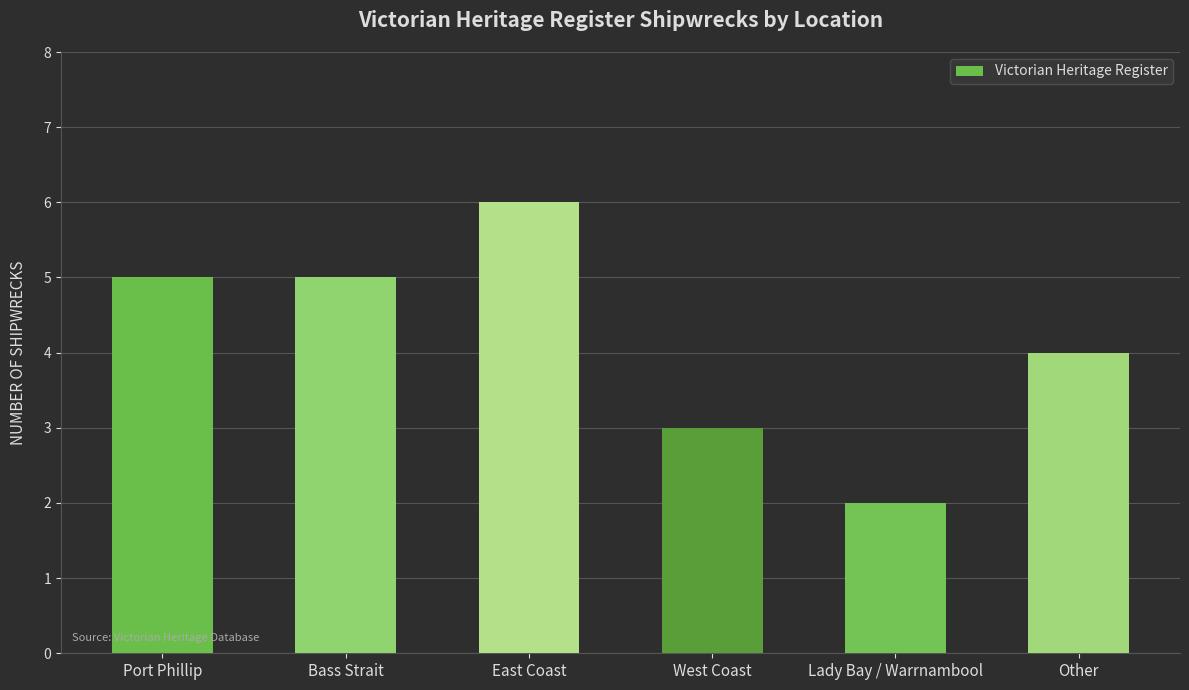

Does the chart contain any negative values?

No